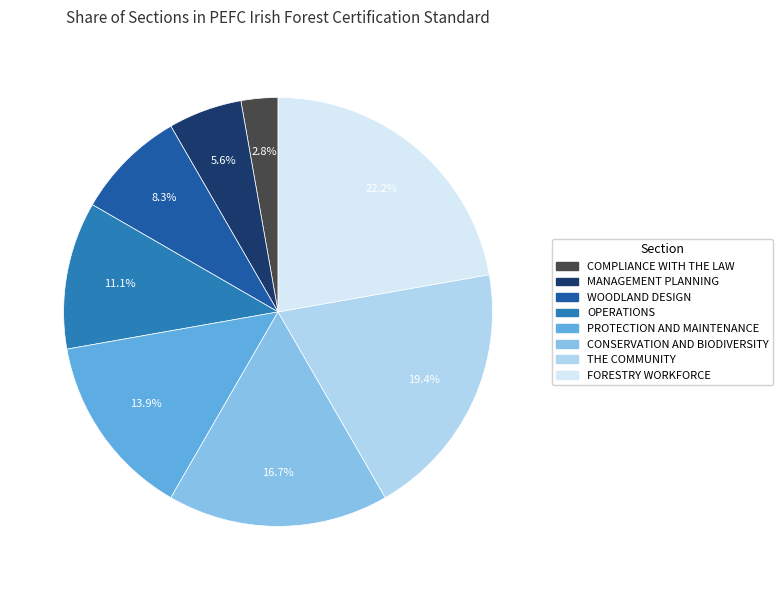

Is there a majority slice in this chart?

No